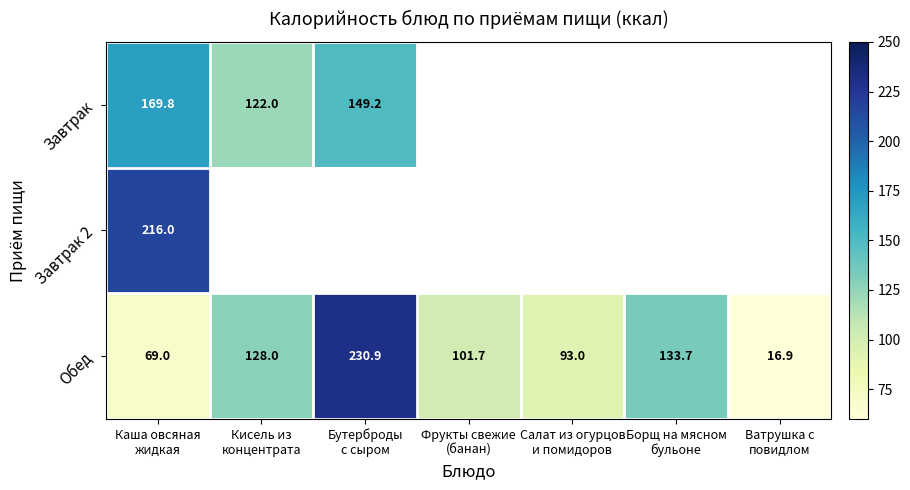

Count the number of categories in the chart.

7